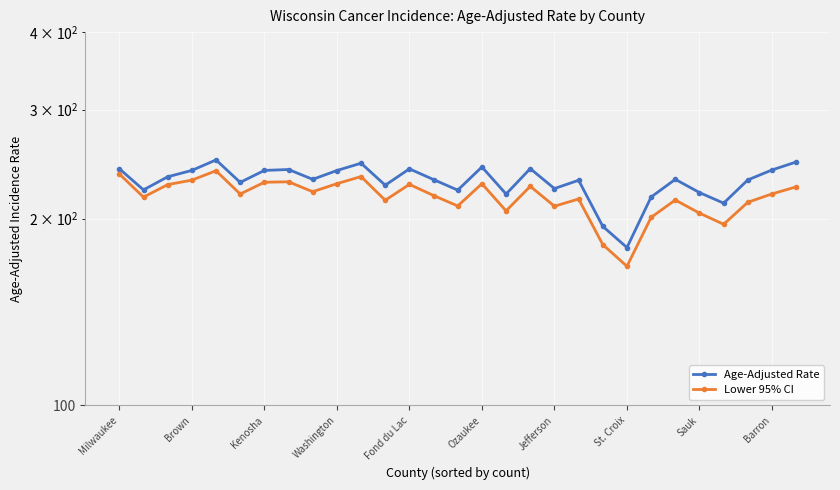

How many data points in Lower 95% CI are above 219?

15